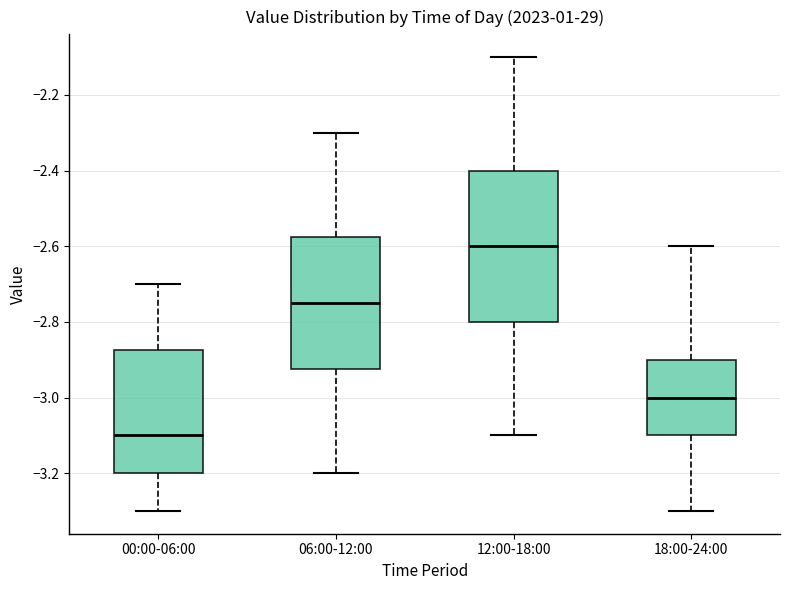

Comparing the boxes themselves (not the whiskers), which one is the tallest?

12:00-18:00